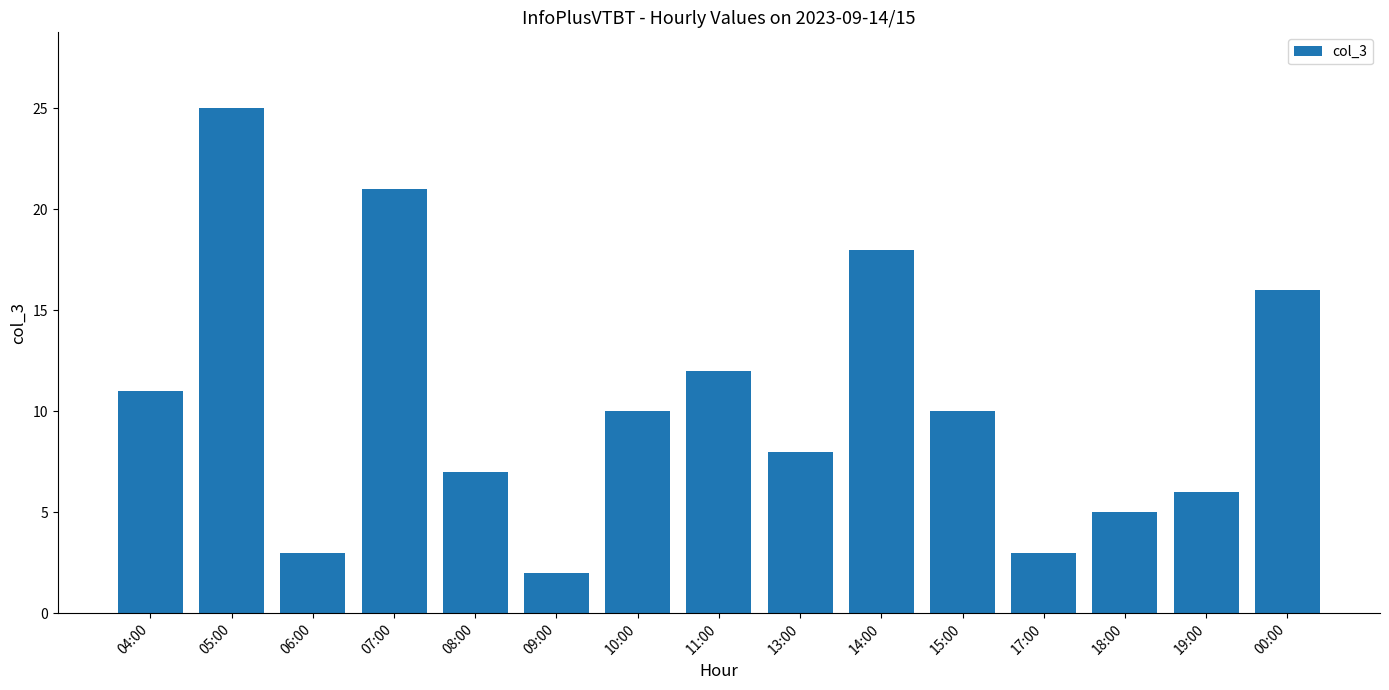

True or false: the data shows 1 at 06:00.

False